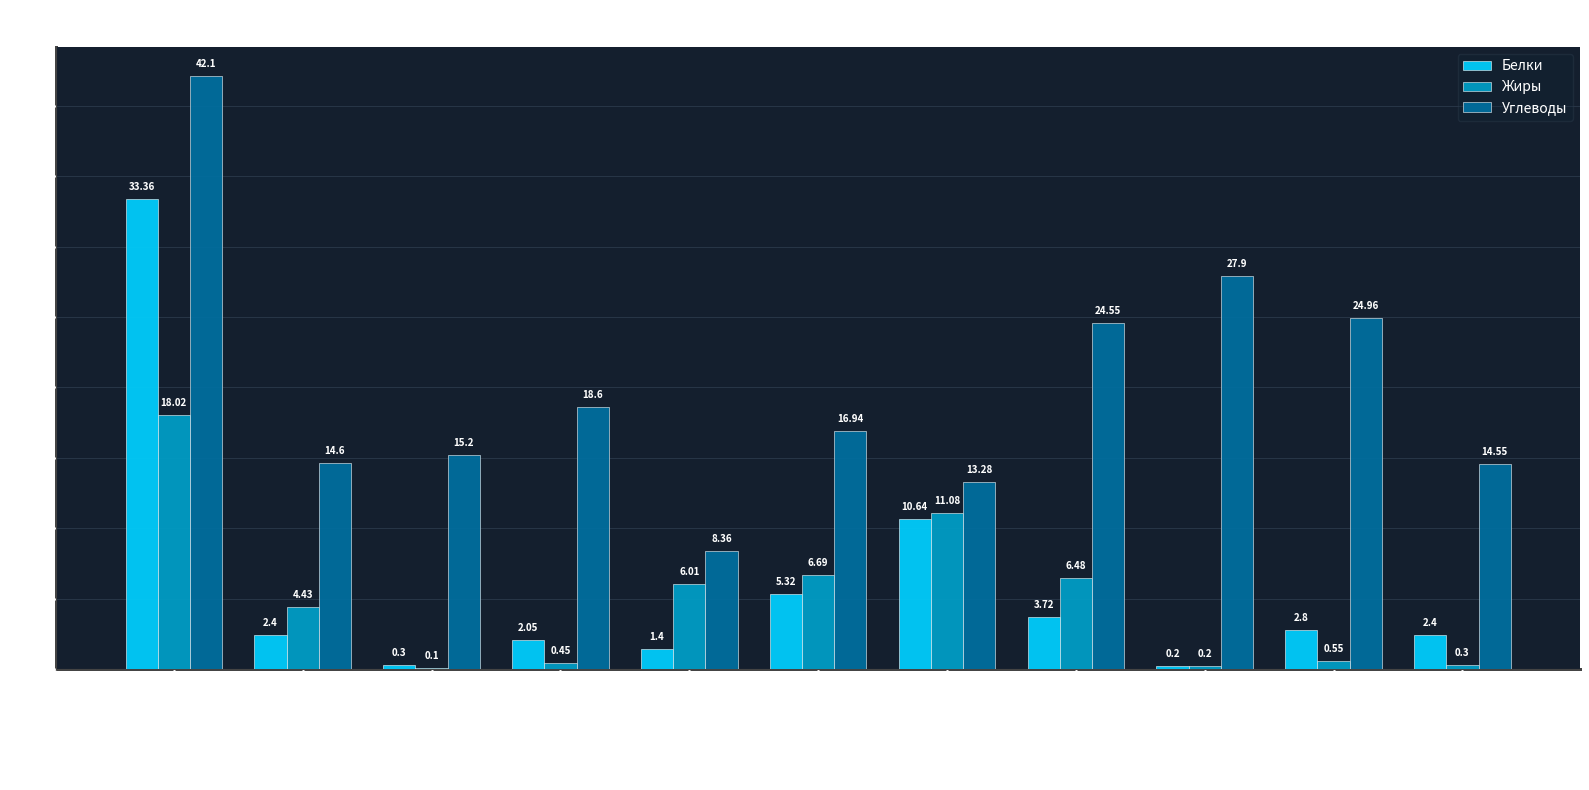

Which category has the highest value across all series?

Запеканка из творога